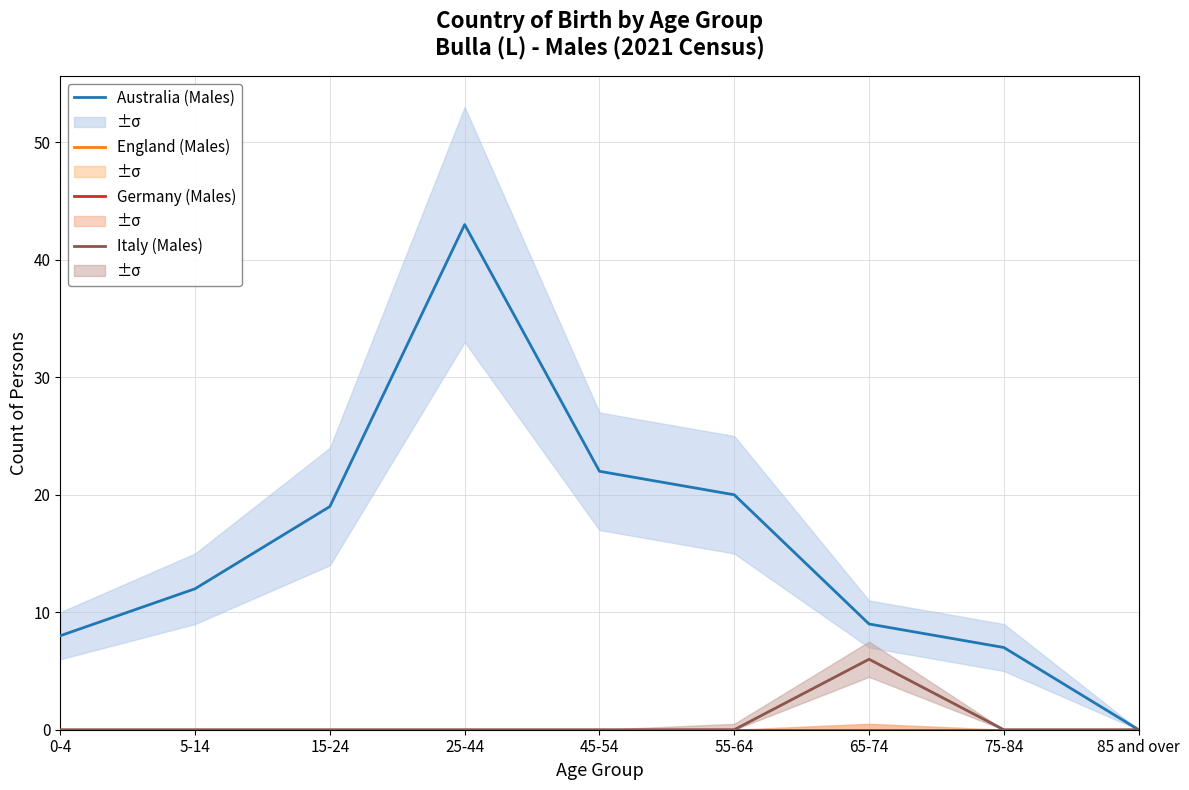

Is it true that Italy (Males) equals 4 at 65-74?

False